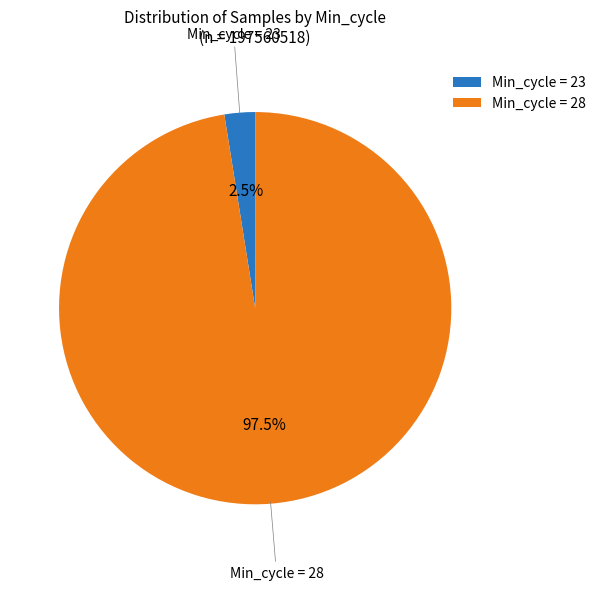

Rank the categories by value from highest to lowest.

Min_cycle = 28, Min_cycle = 23